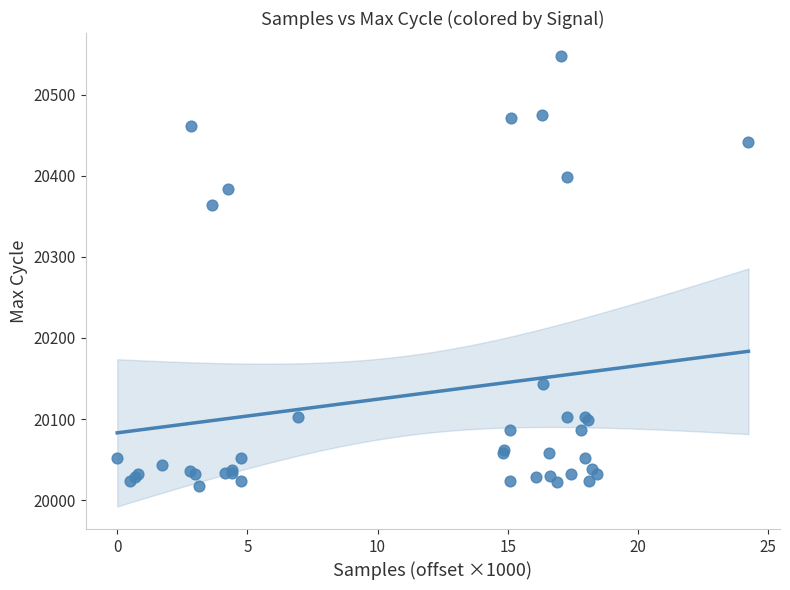

What Y value in the scatter plot is closest to 20282?

20364